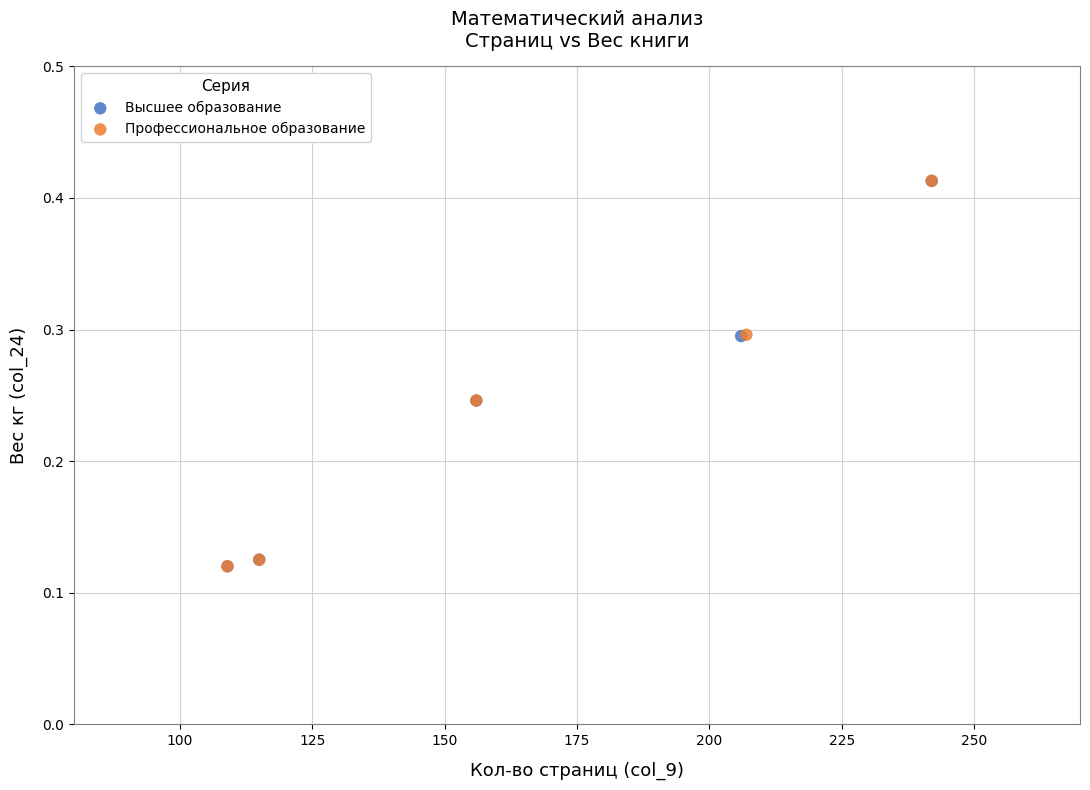

What are all the series names shown in the legend?

Высшее образование, Профессиональное образование